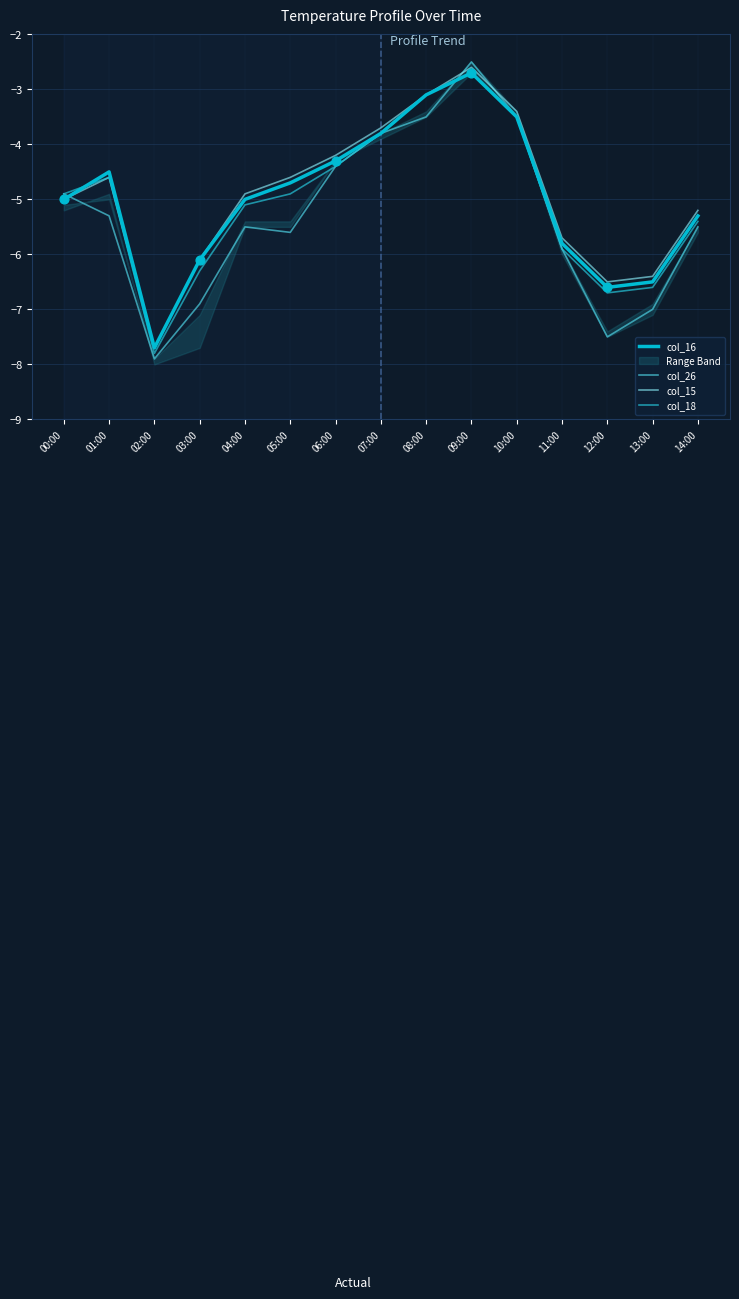

Is the value of col_26 at 12:00 greater than the value of col_16 at 04:00?

No